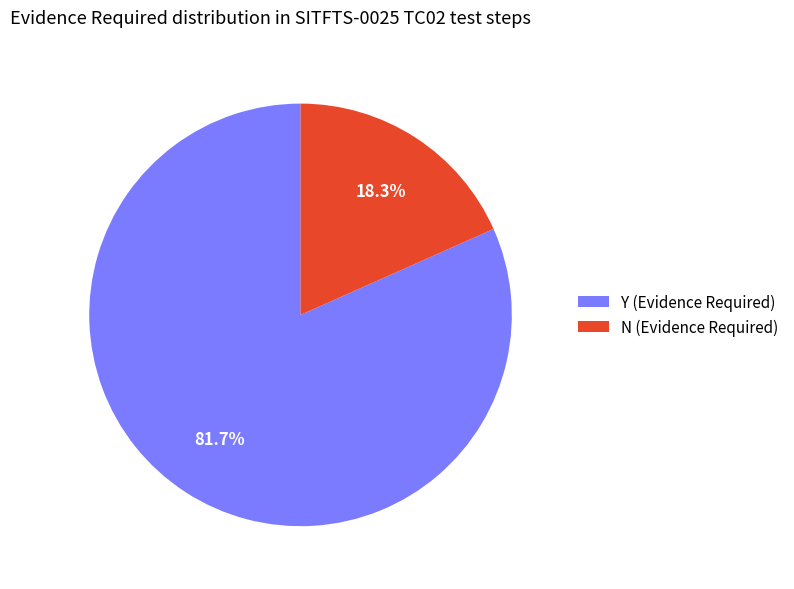

What is the ratio of the value at Y to the value at N?

4.5